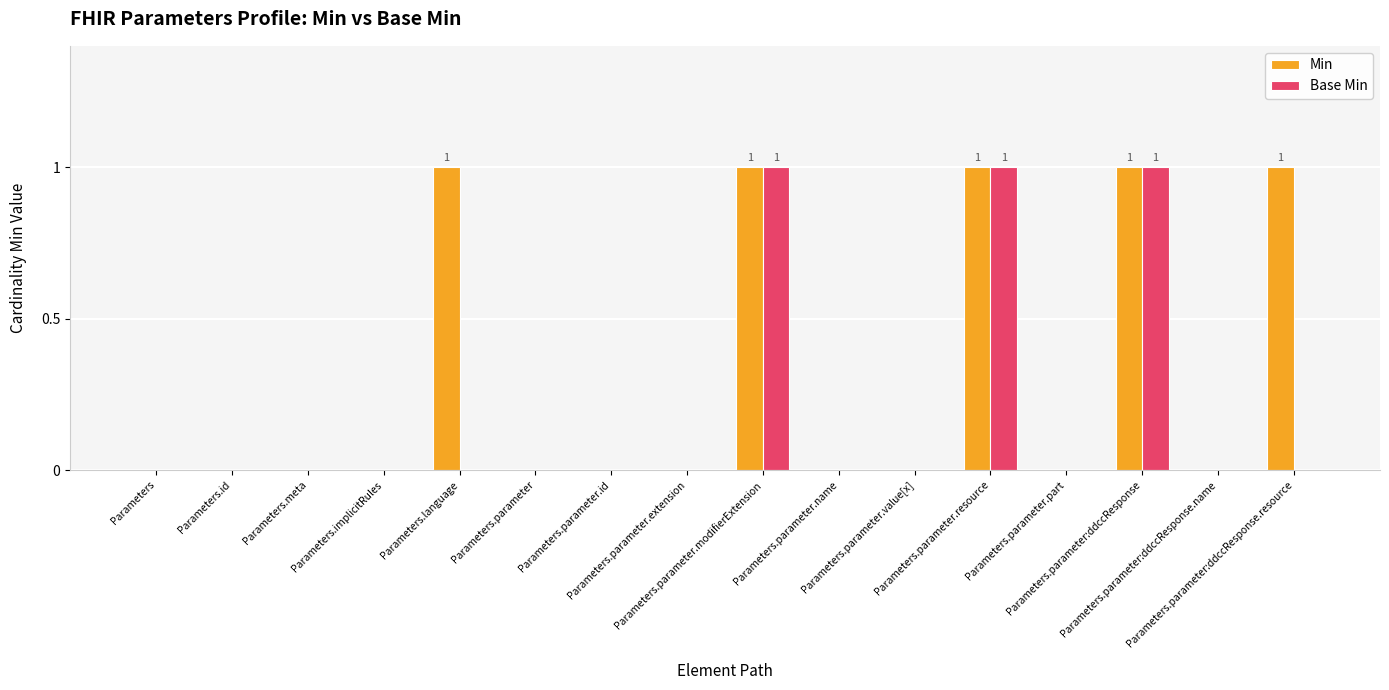

What is the sum of all Base Min values?

3